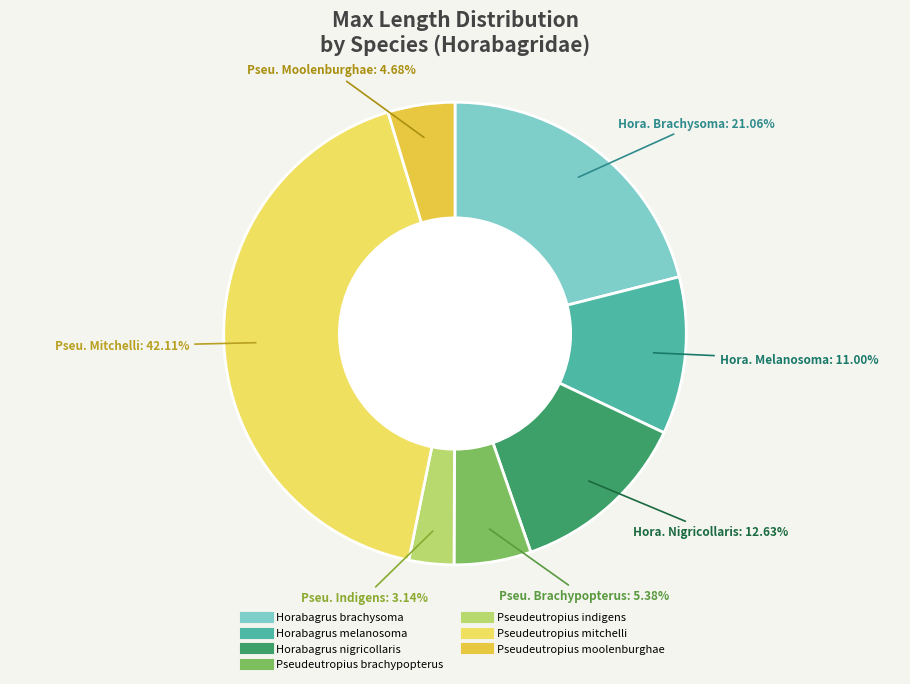

To the nearest percent, what is the average slice percentage?

14%